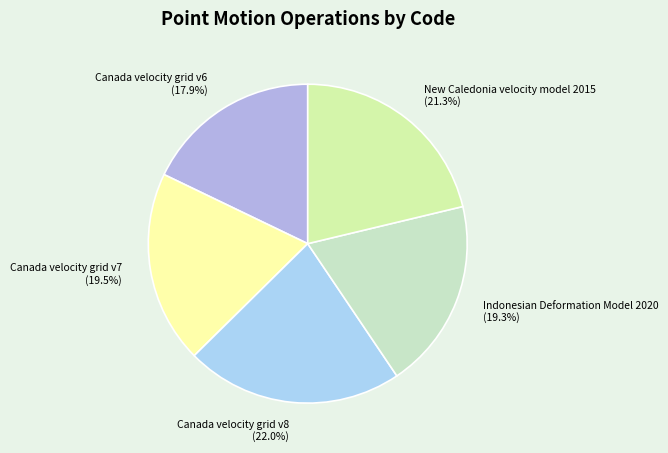

What is the largest slice in the pie chart?

Canada velocity grid v8